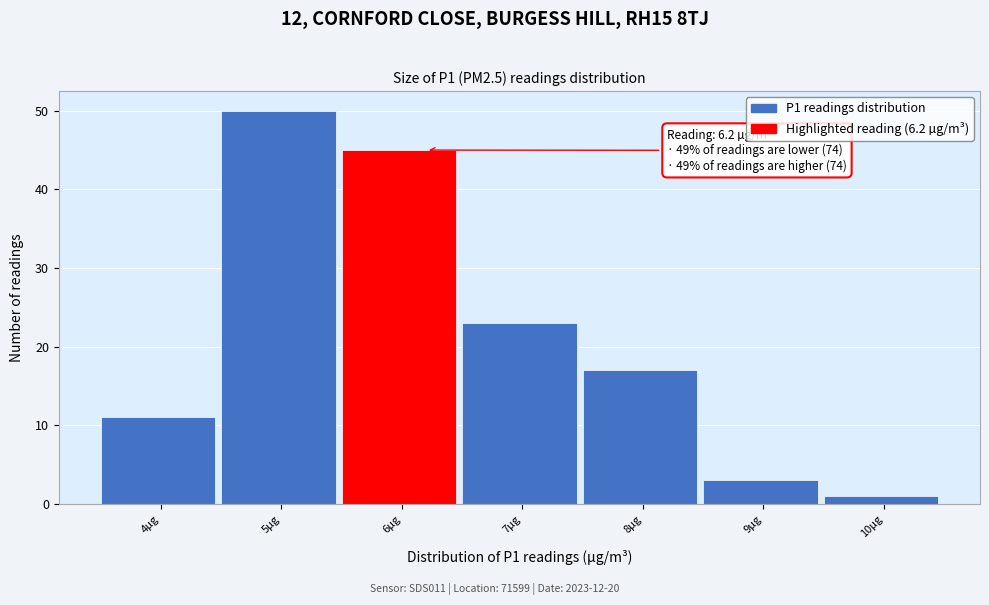

Reading left to right, list all the values displayed in this chart.

4µg=11	5µg=50	6µg=45	7µg=23	8µg=17	9µg=3	10µg=1